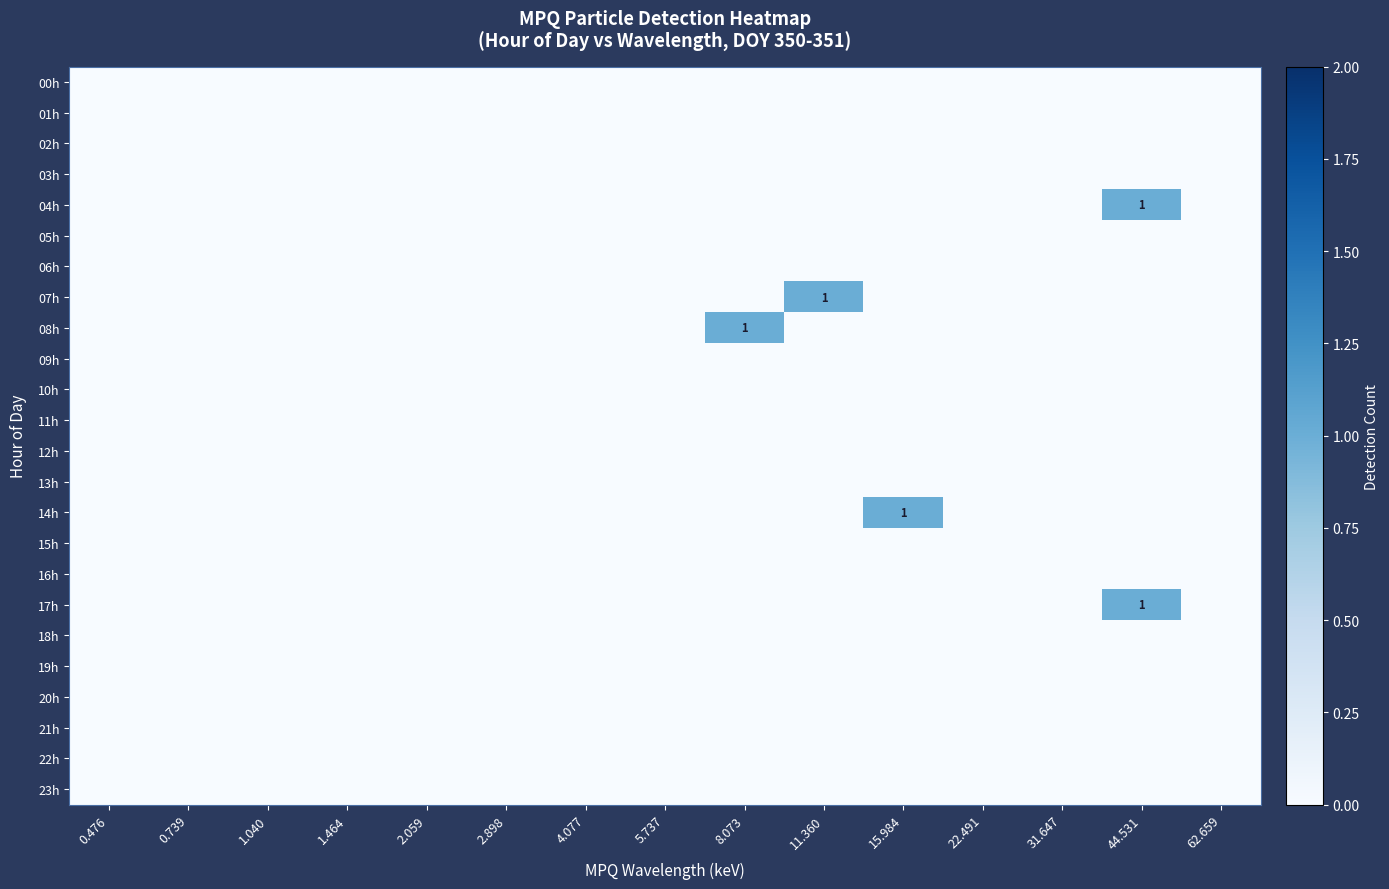

The 08h series shows 2 at 8.073. True or false?

False